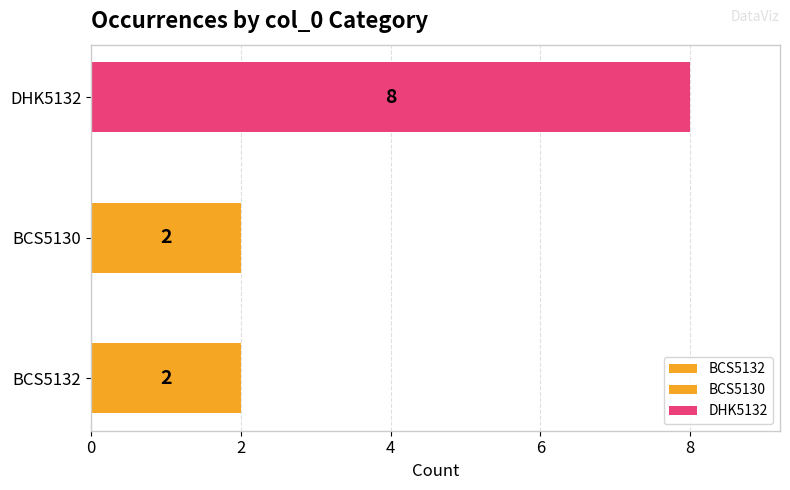

At which label does BCS5132 reach its minimum?

BCS5130